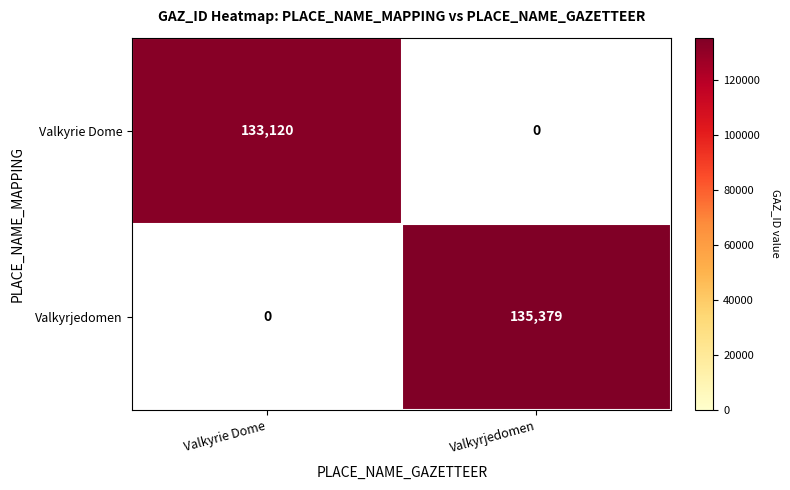

What is the approximate value of Valkyrjedomen at Valkyrjedomen, to the nearest 10?

135380